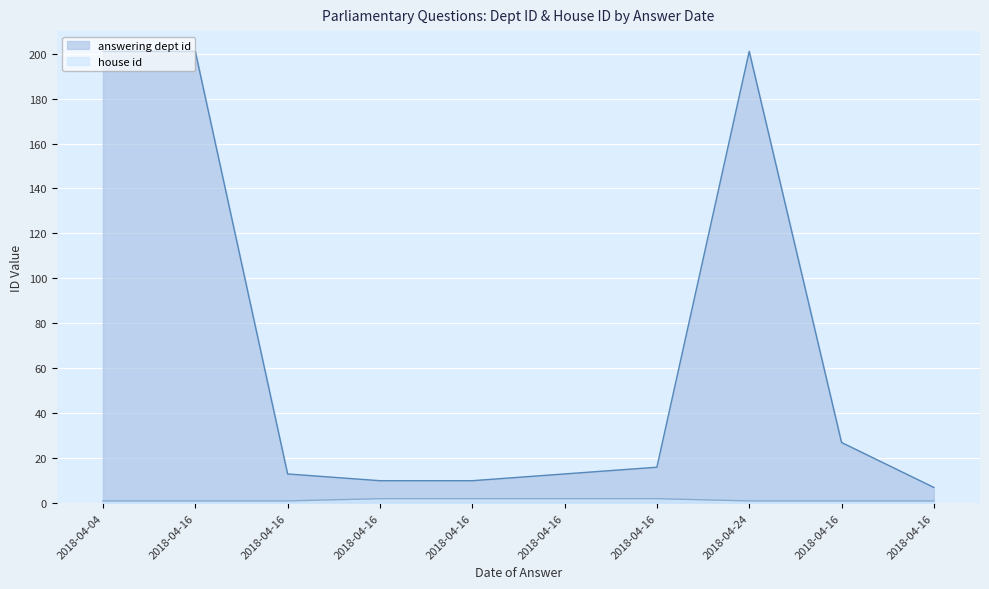

At which label does answering dept id reach its peak?

2018-04-04